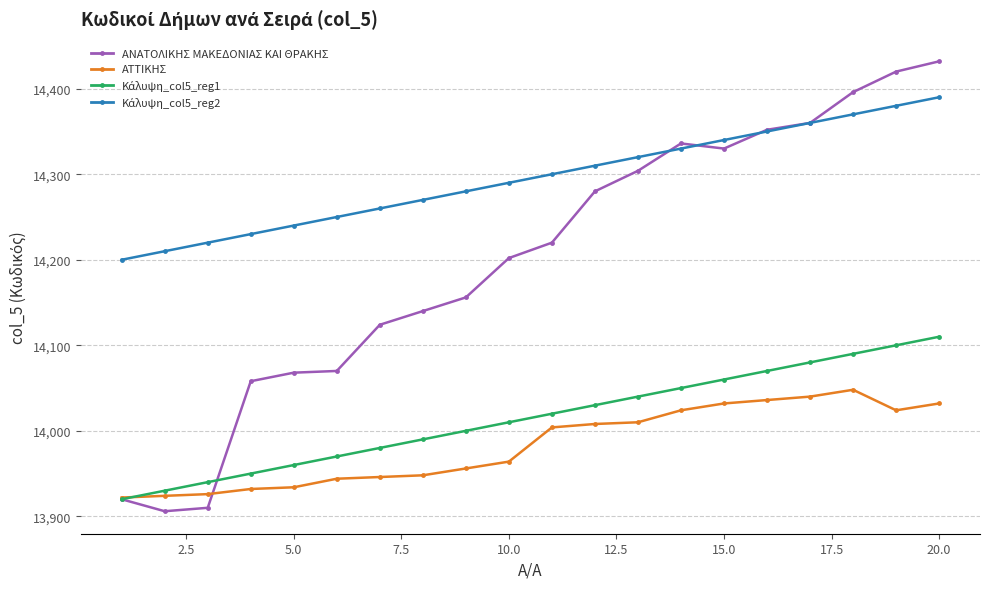

What is the value of the ΑΤΤΙΚΗΣ point at the 2nd from the left?

13924